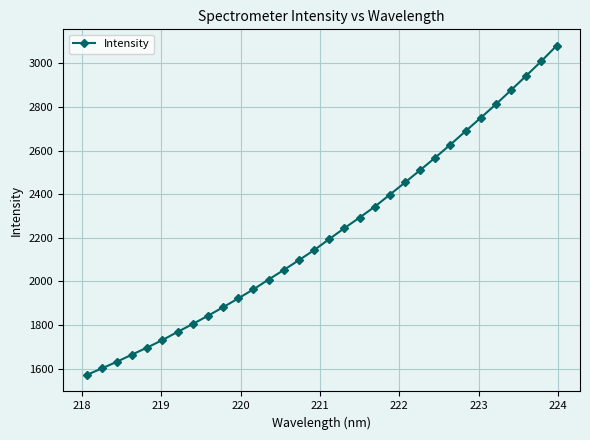

What is the minimum value shown in the chart?

1571.1